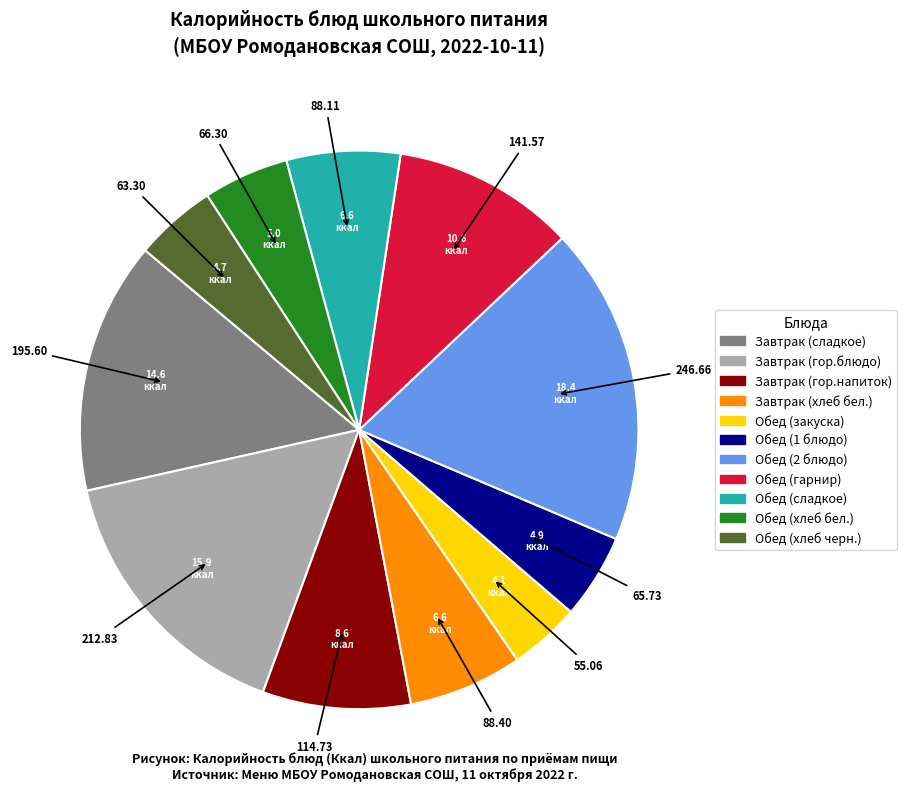

Which has a higher value, Завтрак (хлеб бел.) or Обед (закуска)?

Завтрак (хлеб бел.)